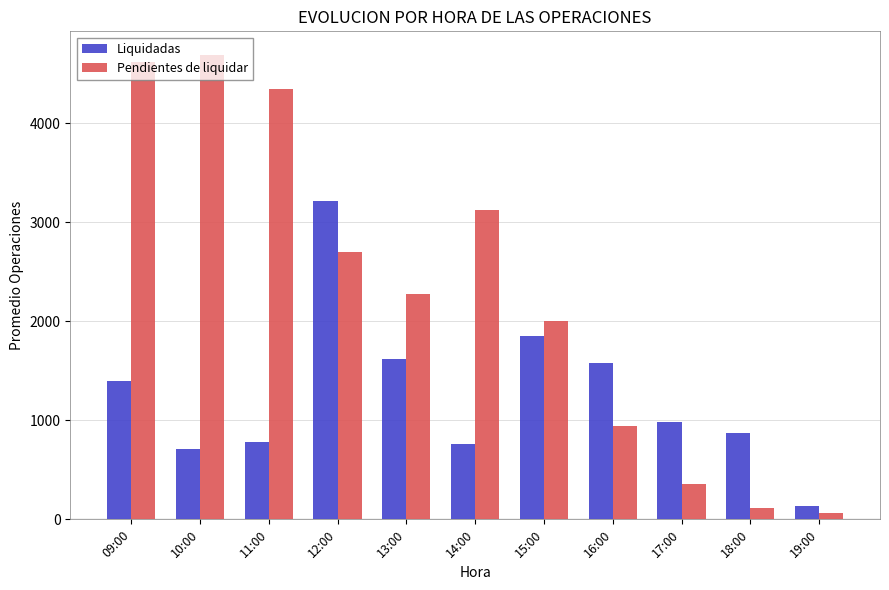

What is the sum of the Pendientes de liquidar values at 14:00 and 11:00?

7461.5